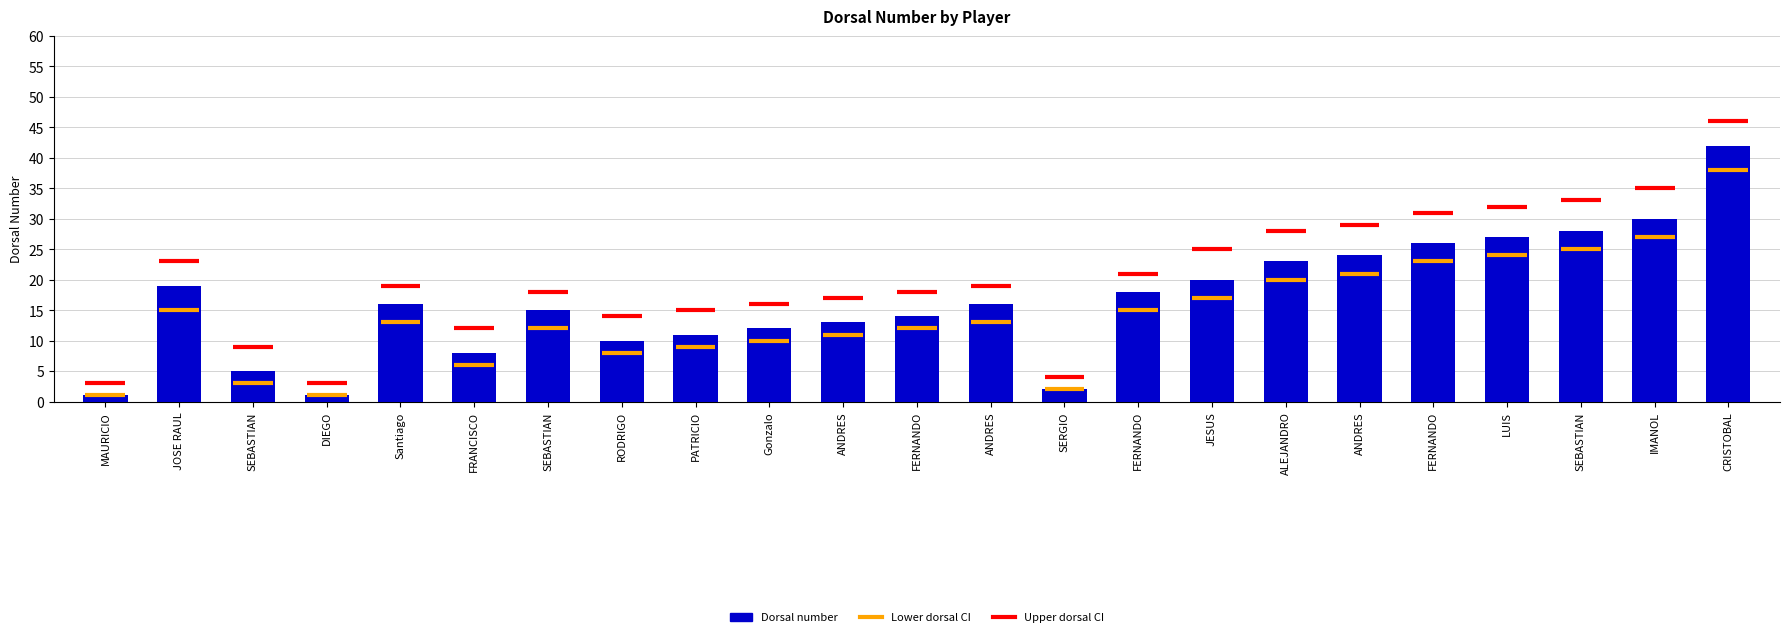

What is the ratio of the value at SERGIO to the value at ANDRES?

0.1